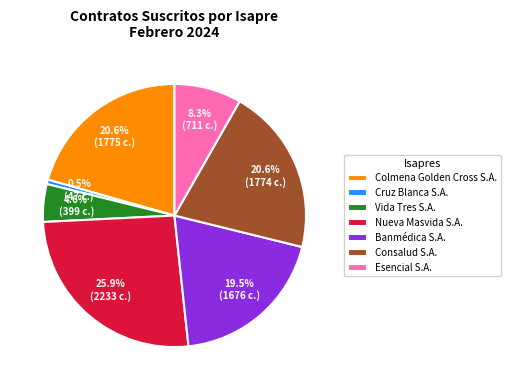

Between Vida Tres S.A. and Cruz Blanca S.A., which is larger?

Vida Tres S.A.